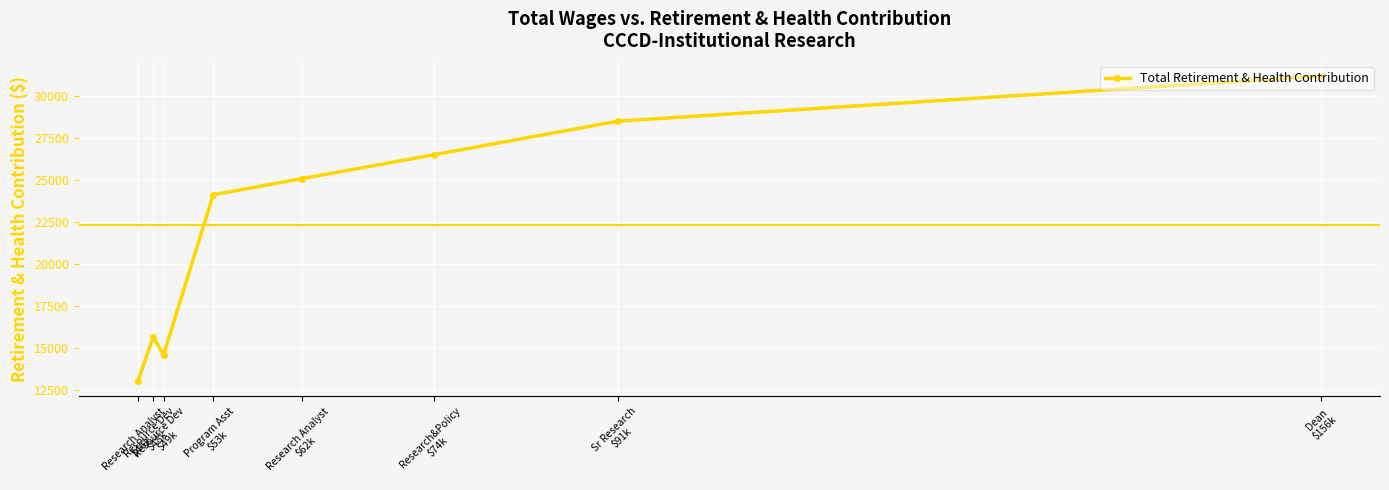

True or false: there are more than 0 points higher than both neighbors.

True